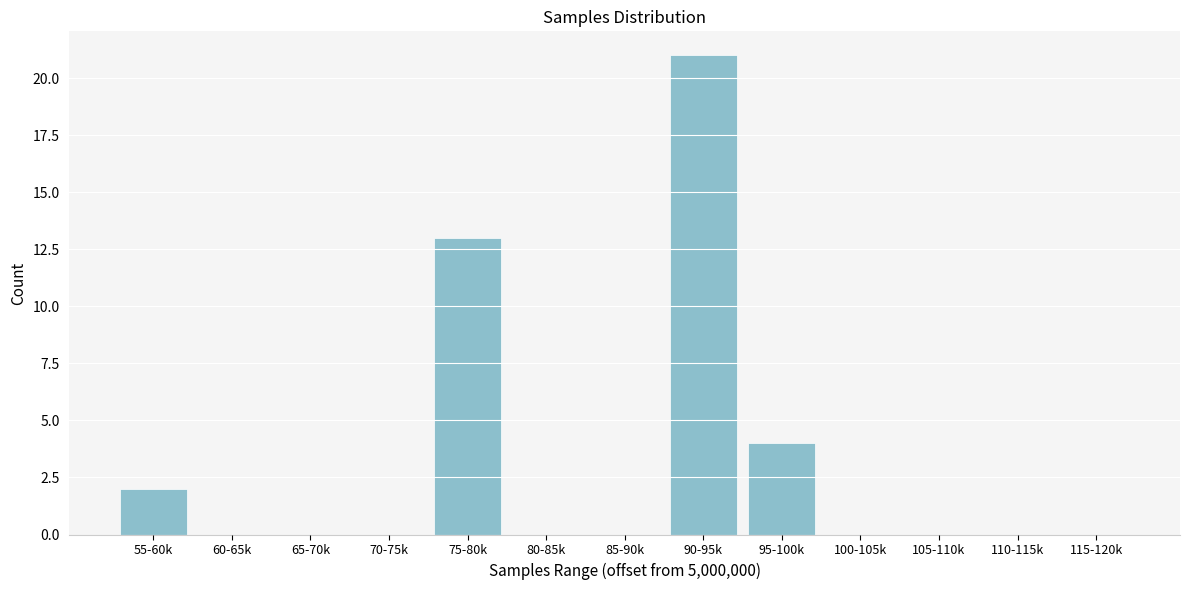

Reading left to right, what are all the values shown in this chart?

55-60k=2	60-65k=0	65-70k=0	70-75k=0	75-80k=13	80-85k=0	85-90k=0	90-95k=21	95-100k=4	100-105k=0	105-110k=0	110-115k=0	115-120k=0